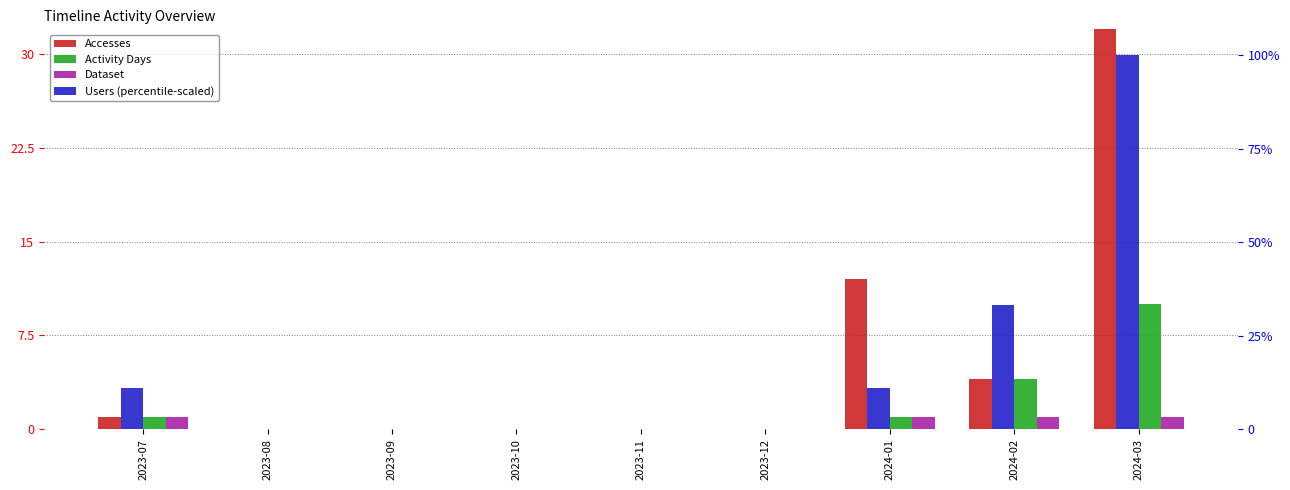

Reading left to right, transcribe all the data shown in this chart.

Accesses: 2023-07=1.0	2023-08=0.0	2023-09=0.0	2023-10=0.0	2023-11=0.0	2023-12=0.0	2024-01=12.0	2024-02=4.0	2024-03=1081.0
Activity Days: 2023-07=1.0	2023-08=0.0	2023-09=0.0	2023-10=0.0	2023-11=0.0	2023-12=0.0	2024-01=1.0	2024-02=4.0	2024-03=10.0
Dataset: 2023-07=1.0	2023-08=0.0	2023-09=0.0	2023-10=0.0	2023-11=0.0	2023-12=0.0	2024-01=1.0	2024-02=1.0	2024-03=1.0
Users (percentile-scaled): 2023-07=11.1	2023-08=0.0	2023-09=0.0	2023-10=0.0	2023-11=0.0	2023-12=0.0	2024-01=11.1	2024-02=33.3	2024-03=100.0